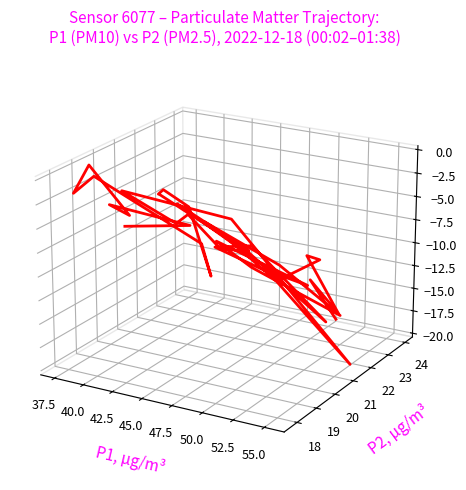

How many categories are shown in the chart?

40